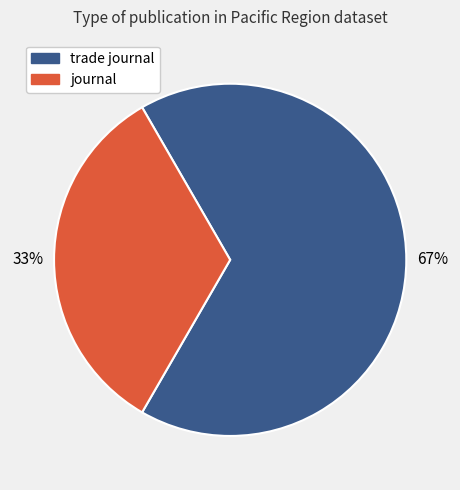

To the nearest percent, what is the combined percentage of trade journal and journal?

100%